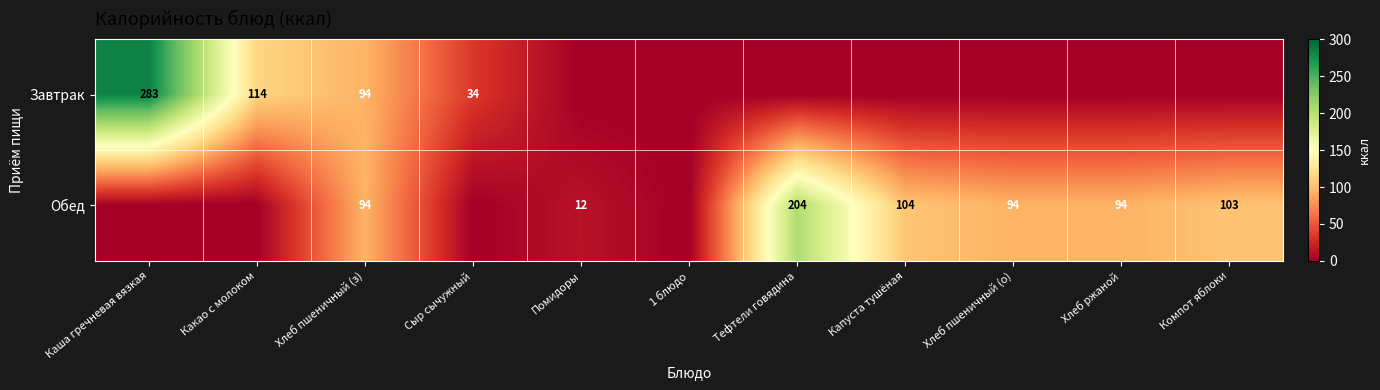

What is the sum of the Обед values at Хлеб ржаной and Тефтели говядина?

298